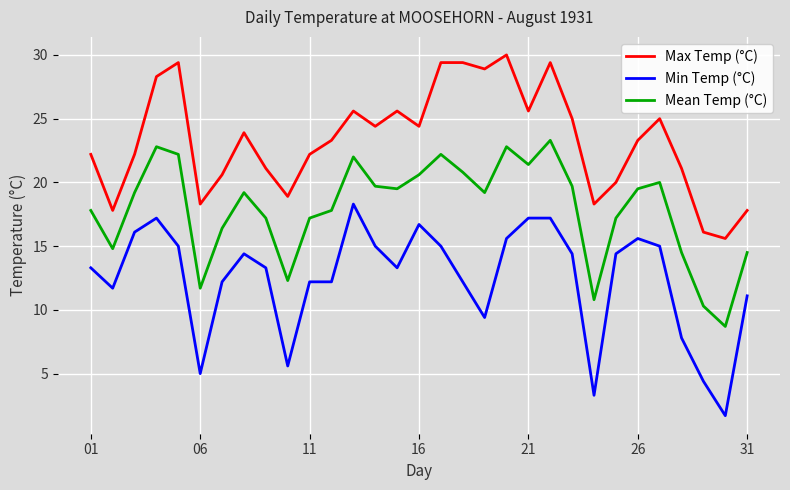

Reading right to left, what are all the values shown in this chart?

Max Temp (°C): 17.8	15.6	16.1	21.1	25.0	23.3	20.0	18.3	25.0	29.4	25.6	30.0	28.9	29.4	29.4	24.4	25.6	24.4	25.6	23.3	22.2	18.9	21.1	23.9	20.6	18.3	29.4	28.3	22.2	17.8	22.2
Min Temp (°C): 11.1	1.7	4.4	7.8	15.0	15.6	14.4	3.3	14.4	17.2	17.2	15.6	9.4	12.2	15.0	16.7	13.3	15.0	18.3	12.2	12.2	5.6	13.3	14.4	12.2	5.0	15.0	17.2	16.1	11.7	13.3
Mean Temp (°C): 14.5	8.7	10.3	14.5	20.0	19.5	17.2	10.8	19.7	23.3	21.4	22.8	19.2	20.8	22.2	20.6	19.5	19.7	22.0	17.8	17.2	12.3	17.2	19.2	16.4	11.7	22.2	22.8	19.2	14.8	17.8